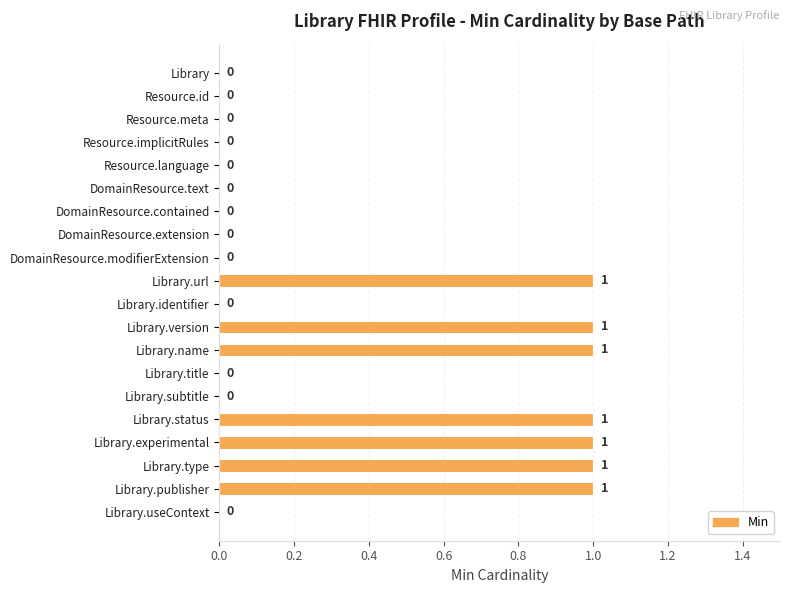

The chart shows a value of 1 at Library.name. True or false?

True